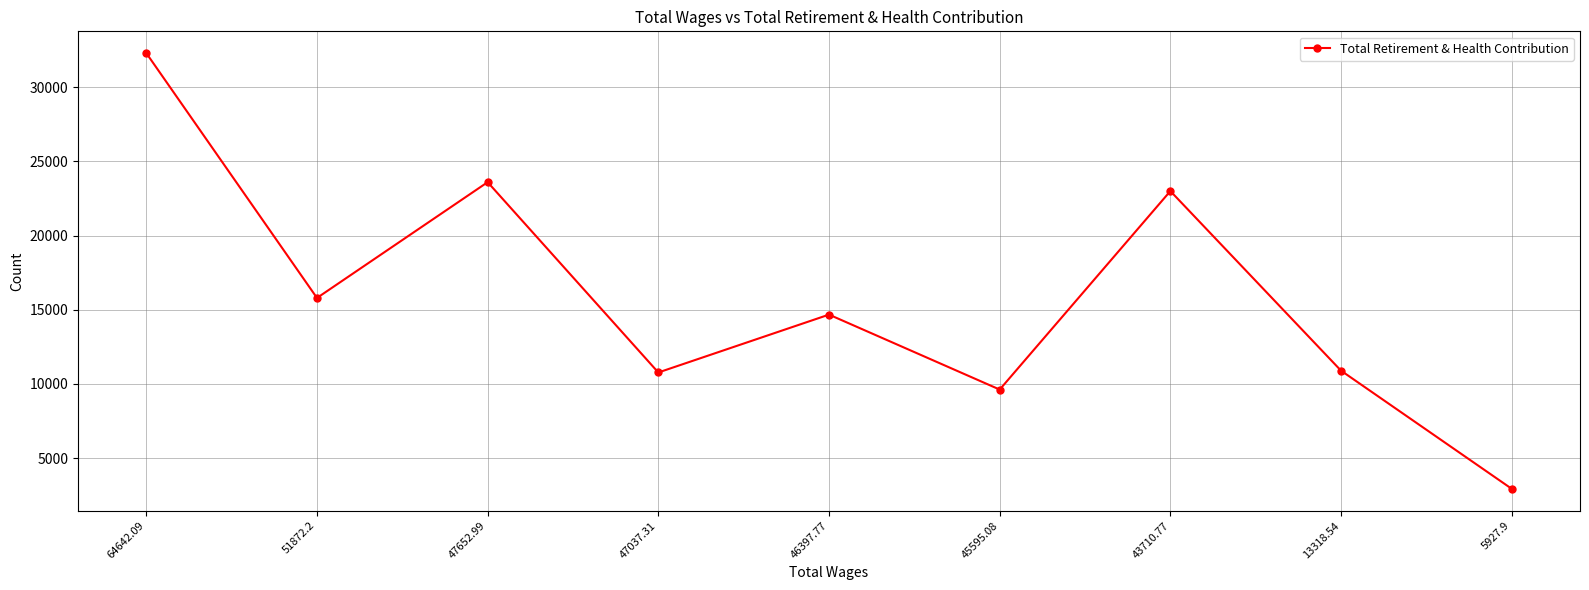

What is the label of the 7th point from the left?

43710.77